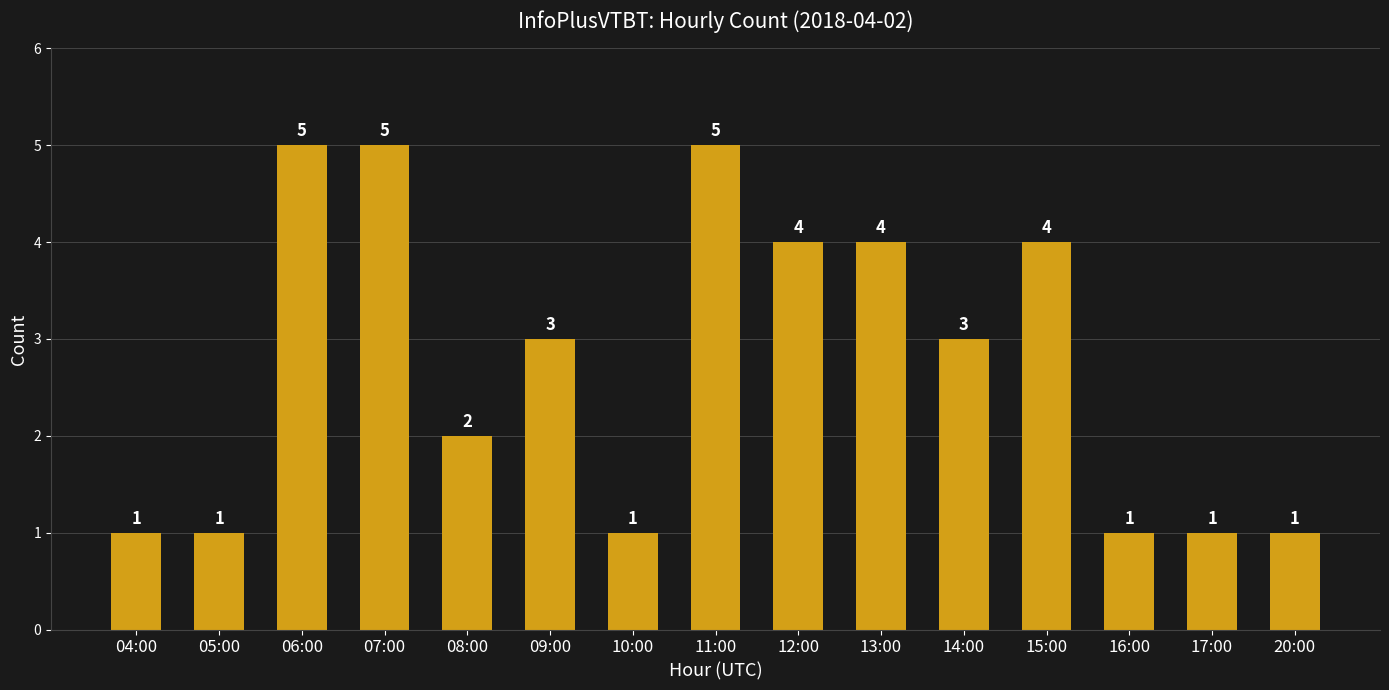

What is the change in value from 11:00 to 20:00?

-4